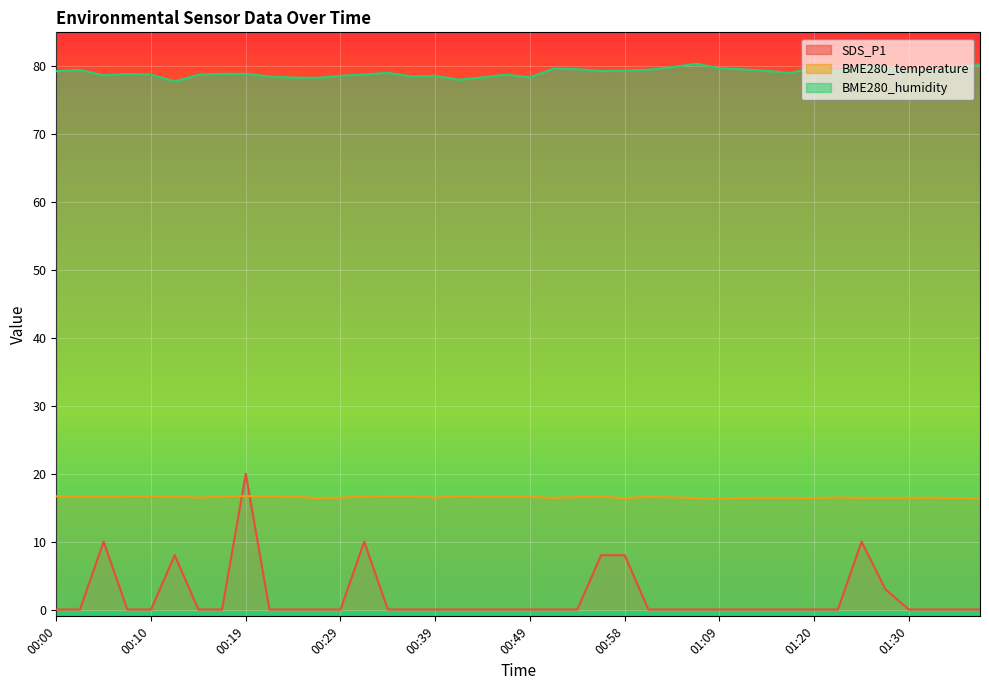

What is the highest value of the BME280_temperature series?

16.7